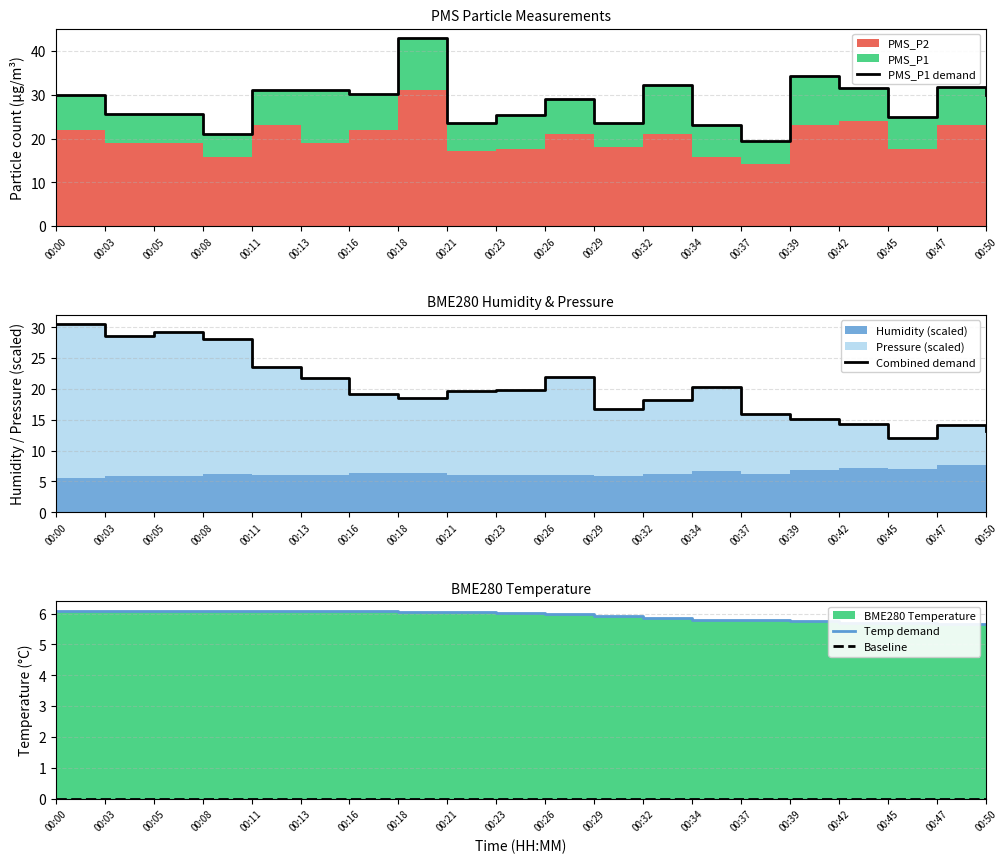

Reading left to right, list all the values displayed in this chart.

PMS_P1 demand: 00:00=30.0	00:03=25.7	00:05=25.7	00:08=21.0	00:11=31.0	00:13=31.0	00:16=30.2	00:18=43.0	00:21=23.5	00:23=25.3	00:26=29.0	00:29=23.5	00:32=32.3	00:34=23.0	00:37=19.5	00:39=34.2	00:42=31.5	00:45=25.0	00:47=31.8	00:50=30.0
Combined demand: 00:00=30.5	00:03=28.6	00:05=29.2	00:08=28.2	00:11=23.6	00:13=21.8	00:16=19.3	00:18=18.6	00:21=19.7	00:23=19.9	00:26=22.0	00:29=16.8	00:32=18.3	00:34=20.4	00:37=16.0	00:39=15.2	00:42=14.3	00:45=12.0	00:47=14.2	00:50=13.3
Temp demand: 00:00=6.1	00:03=6.1	00:05=6.1	00:08=6.1	00:11=6.1	00:13=6.1	00:16=6.1	00:18=6.1	00:21=6.0	00:23=6.0	00:26=6.0	00:29=5.9	00:32=5.9	00:34=5.8	00:37=5.8	00:39=5.8	00:42=5.7	00:45=5.7	00:47=5.7	00:50=5.7
Baseline: 00:00=0.0	00:03=0.0	00:05=0.0	00:08=0.0	00:11=0.0	00:13=0.0	00:16=0.0	00:18=0.0	00:21=0.0	00:23=0.0	00:26=0.0	00:29=0.0	00:32=0.0	00:34=0.0	00:37=0.0	00:39=0.0	00:42=0.0	00:45=0.0	00:47=0.0	00:50=0.0